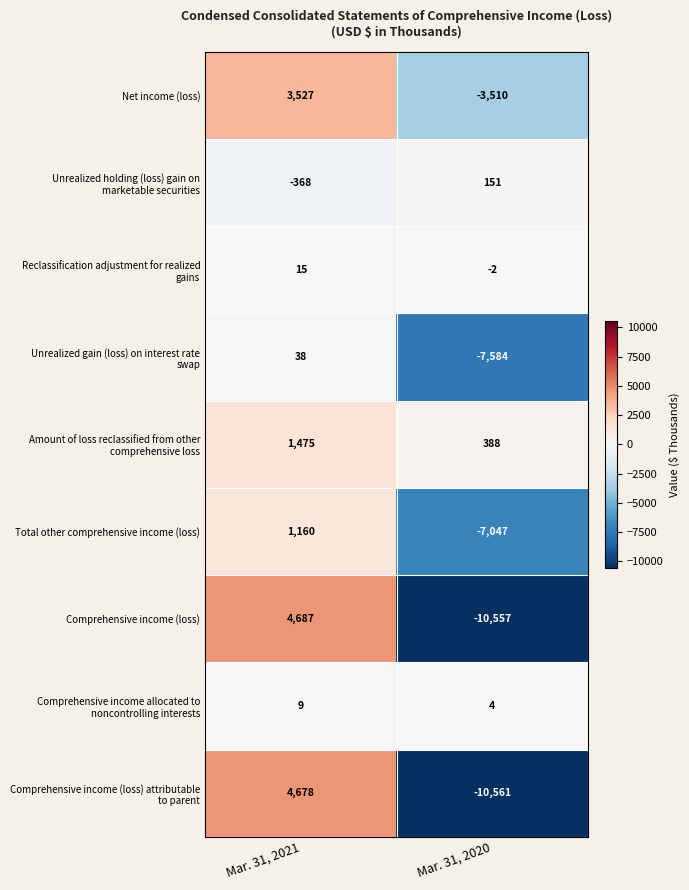

Which category has the highest value across all series?

Mar. 31, 2021